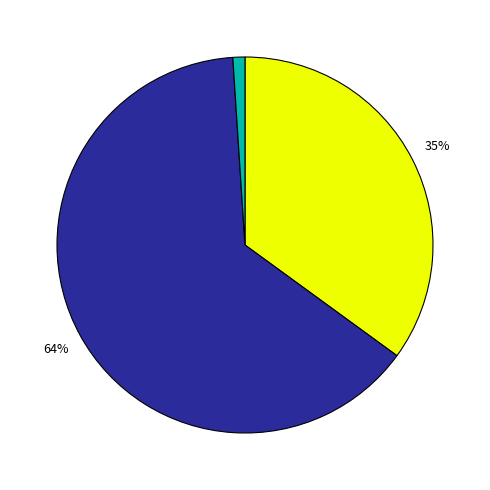

Is there any slice that represents more than half of the pie?

Yes